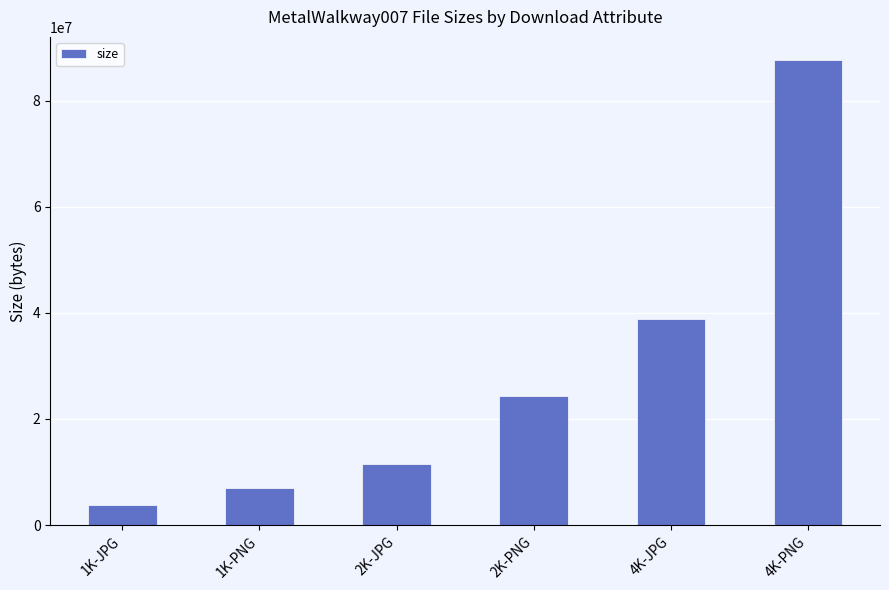

What position from the left is 2K-JPG?

3